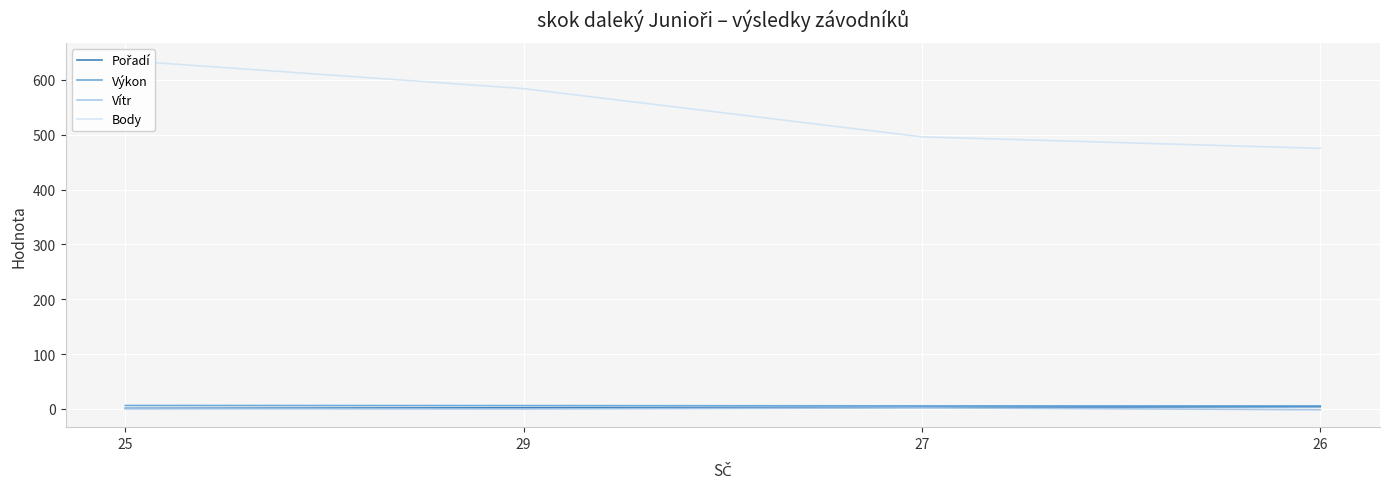

Where is Body nearest to the value 555?

29